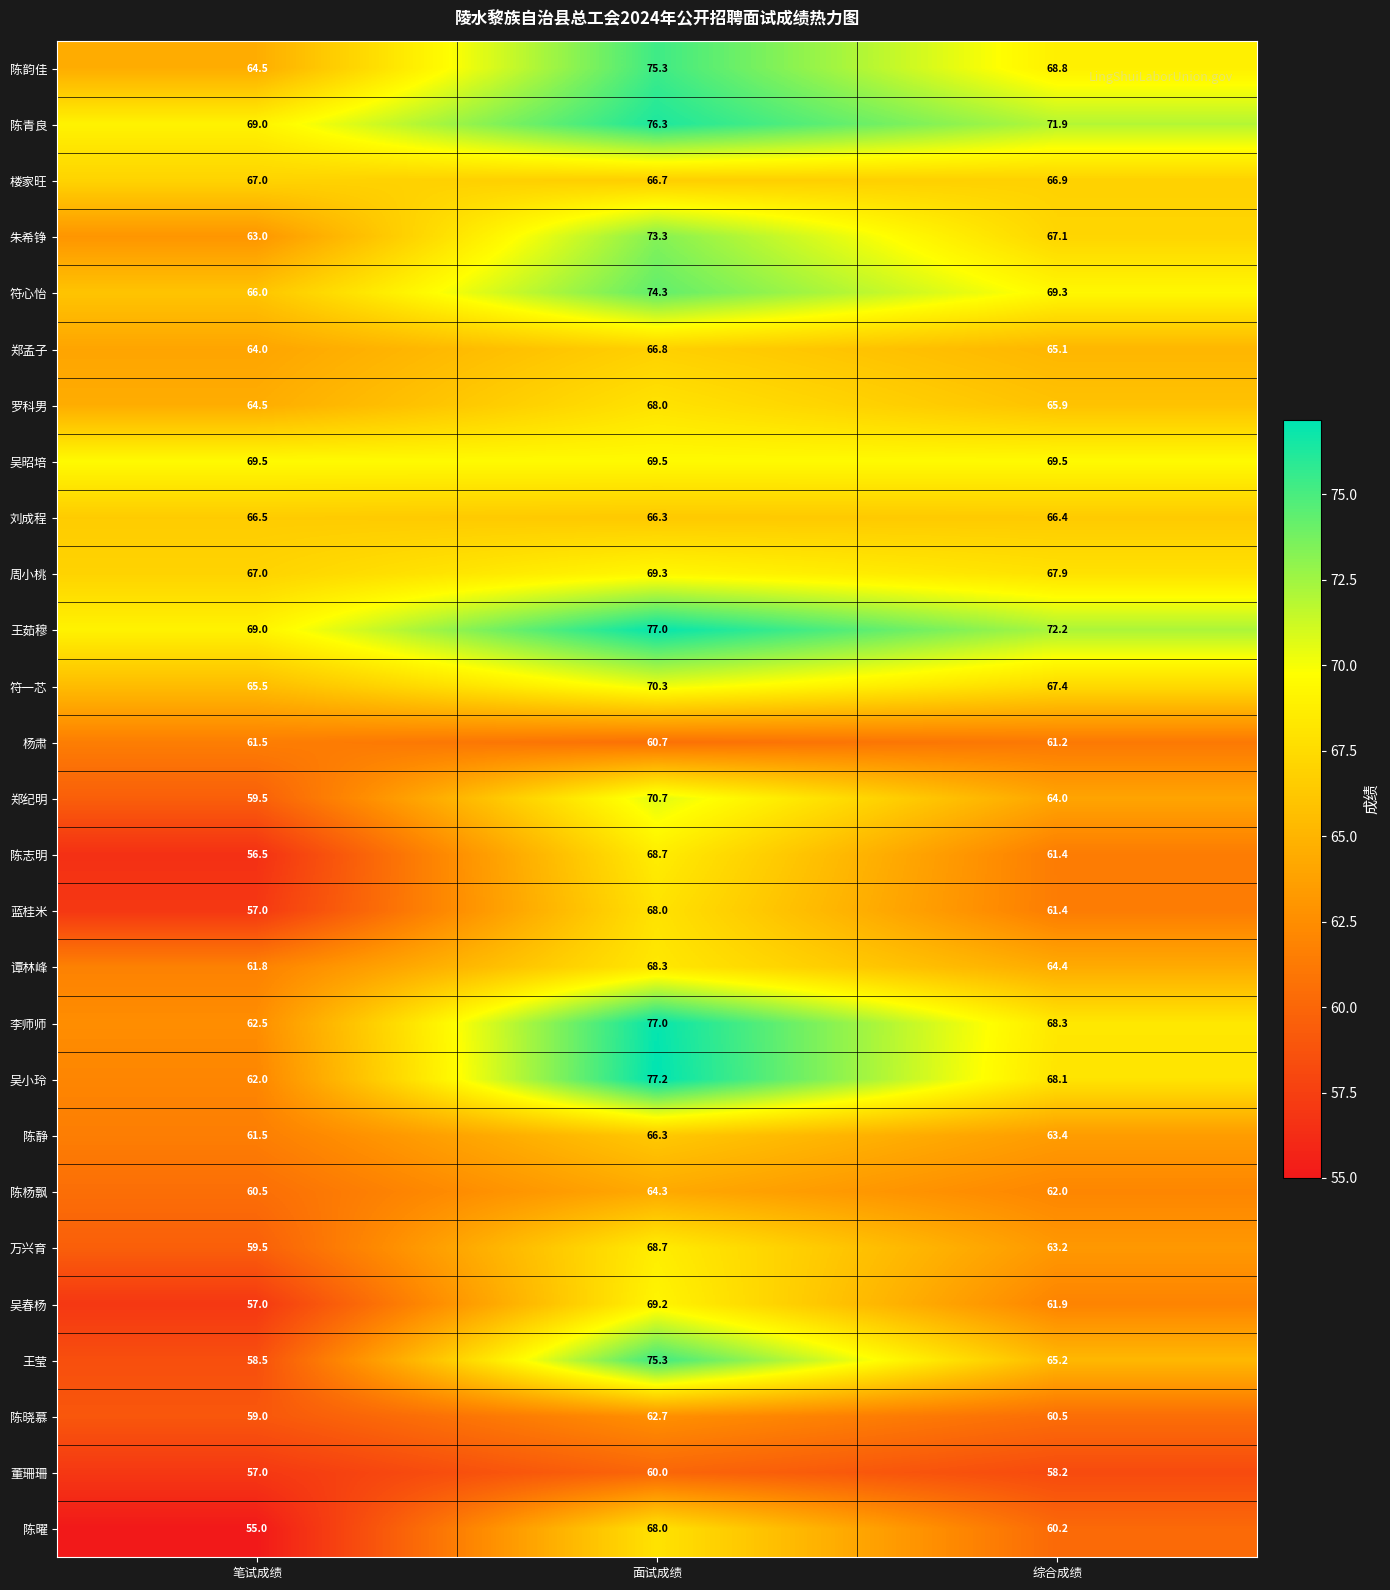

What is the total value across all series at 面试成绩?

1878.2